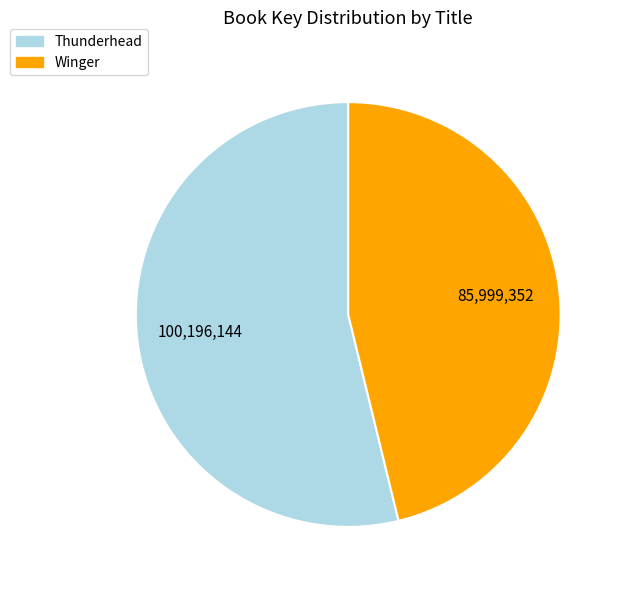

The Winger slice represents 46% of the pie. True or false?

True